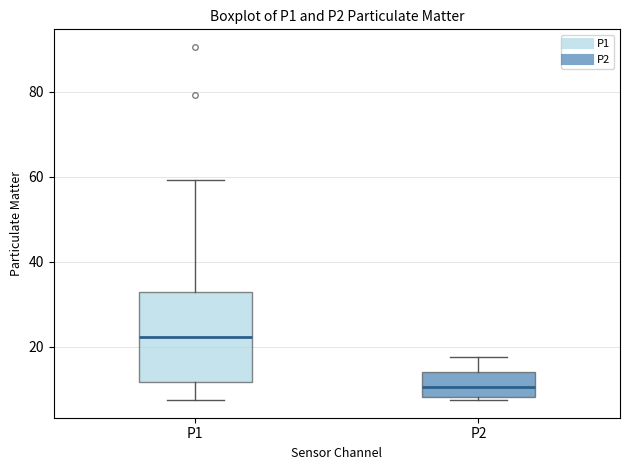

Reading left to right, transcribe this box plot: for each box, give where its median line is, the range the box spans, and where its two whiskers end, as read against the y-axis. The values are not printed on the chart, so give them approximately, as read against the axis.

P1: median 22, box 12 to 32, whiskers 8 to 60
P2: median 10, box 8 to 14, whiskers 8 (just below the box's lower edge) to 18